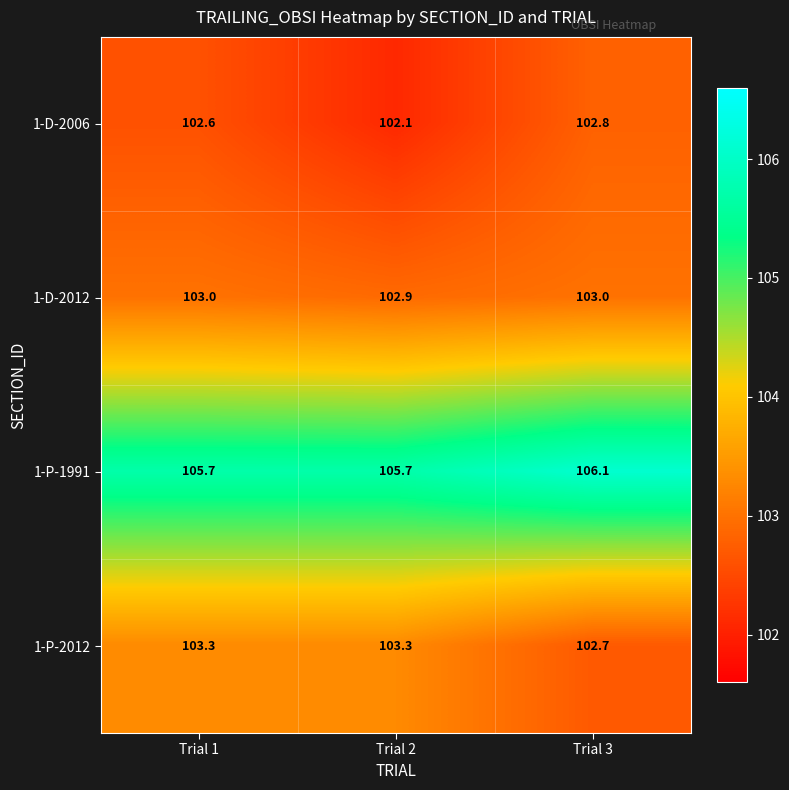

What is the sum of all 1-D-2012 values?

308.9